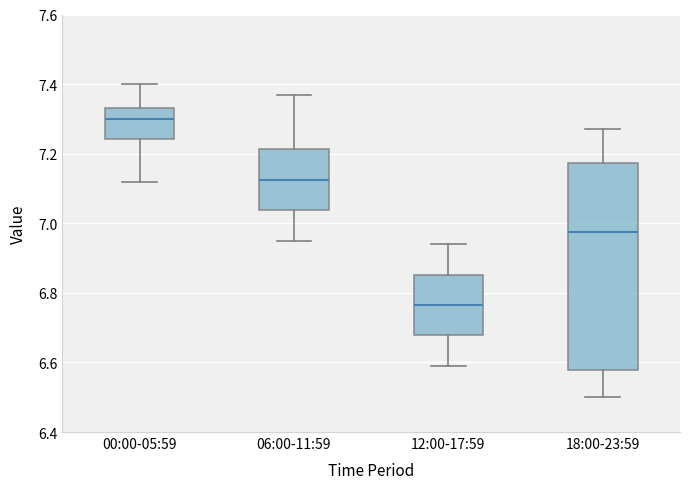

Which box has the highest median line?

00:00-05:59